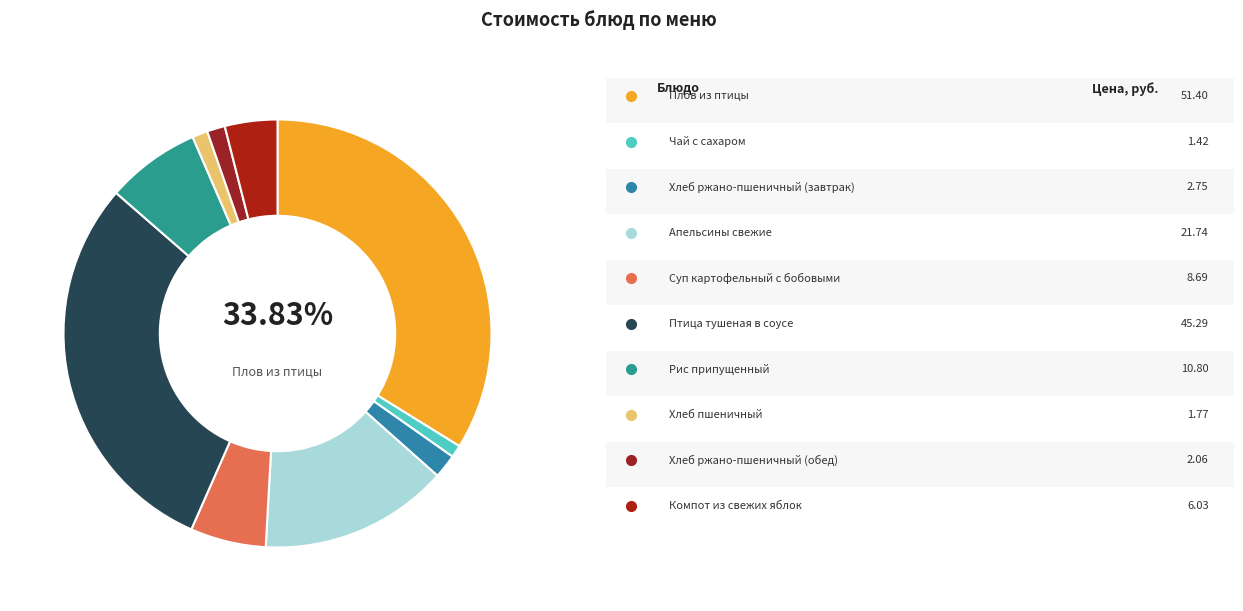

What is the smallest slice in the pie chart?

Чай с сахаром